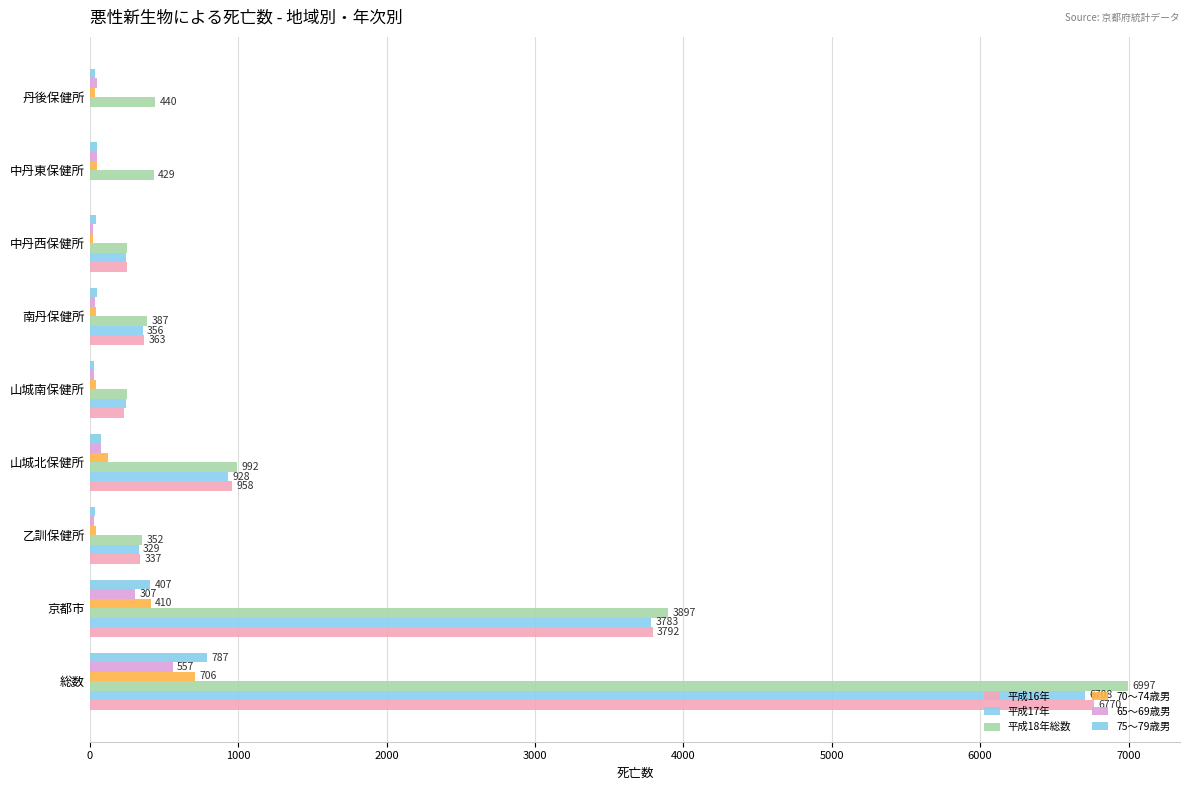

Count the number of categories in the chart.

9